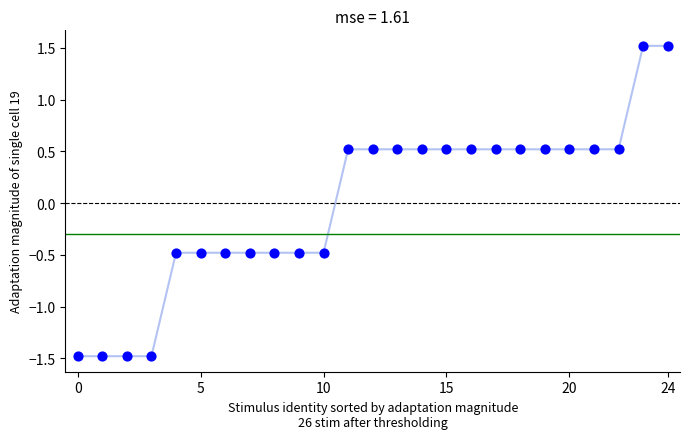

What is the difference between the maximum and minimum values?

3.0